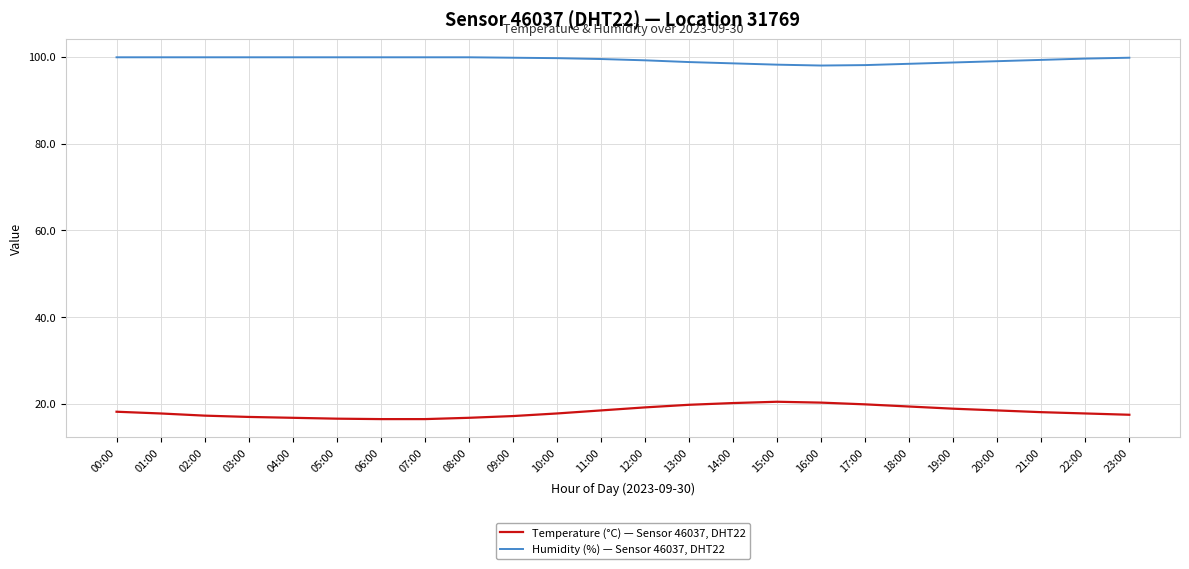

True or false: Humidity (%) — Sensor 46037, DHT22 and Temperature (°C) — Sensor 46037, DHT22 cross at least once.

False